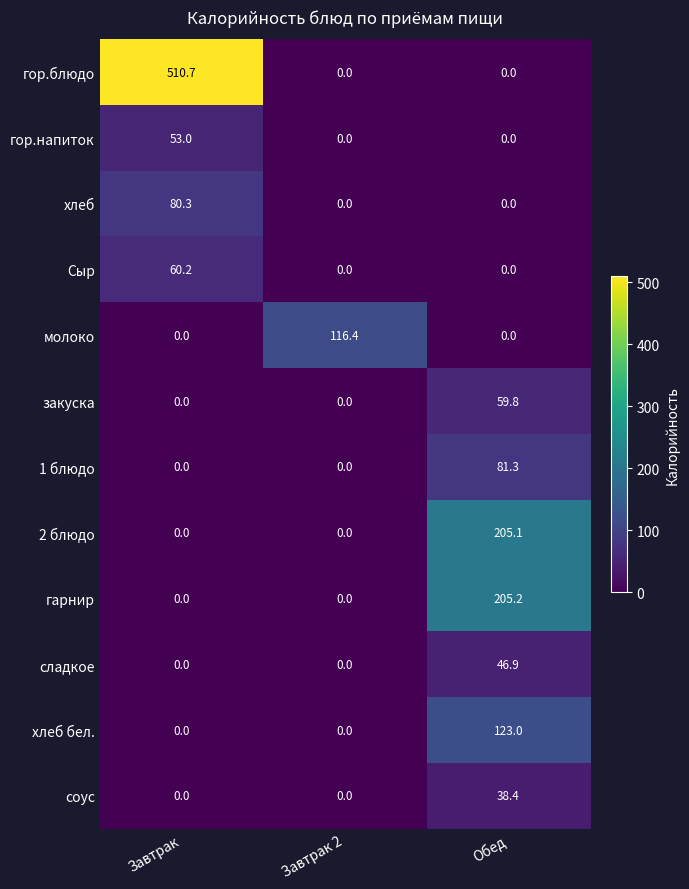

List the series in order of their peak value, highest first.

гор.блюдо, гарнир, 2 блюдо, хлеб бел., молоко, 1 блюдо, хлеб, Сыр, закуска, гор.напиток, сладкое, соус